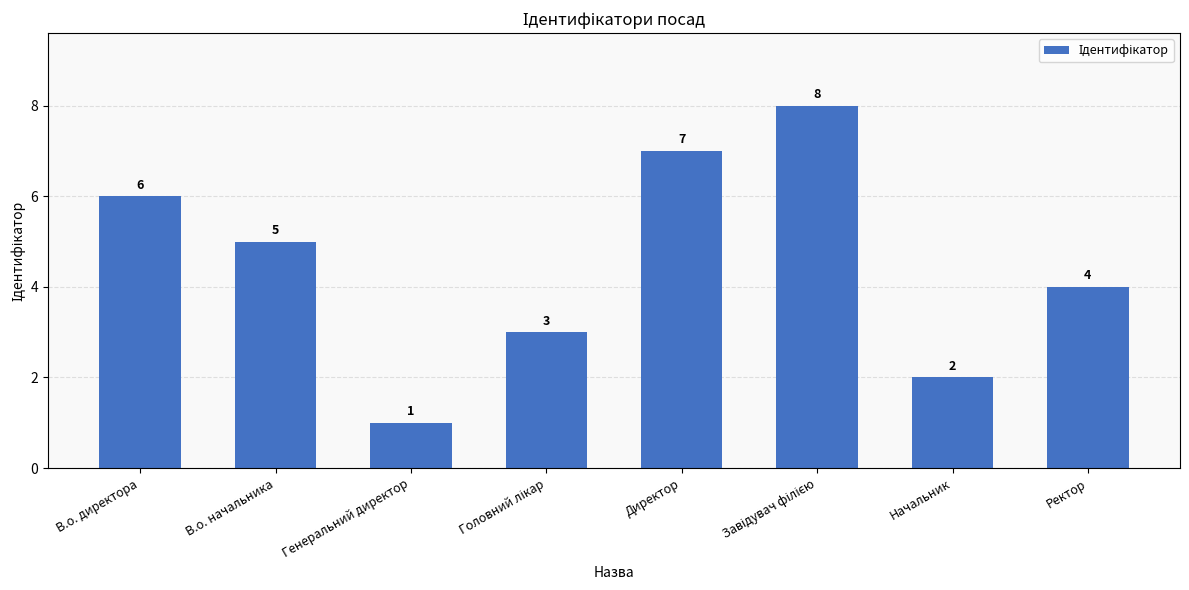

Between Генеральний директор and Ректор, which is larger?

Ректор